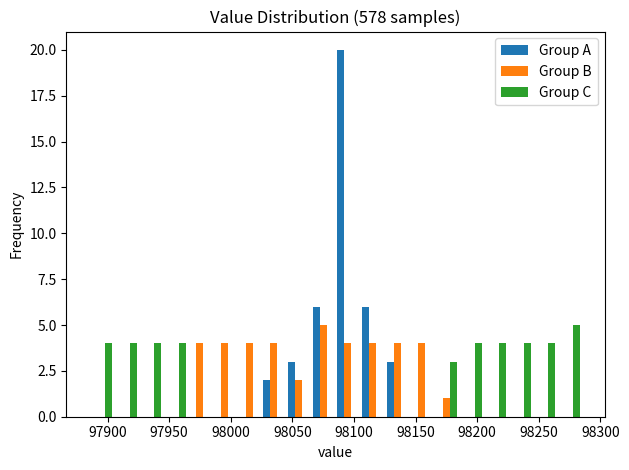

What is the height of the Group A bar covering 98085 to 98105 on the x-axis? The values are not printed on the chart, so give them approximately, as read against the axis.

20